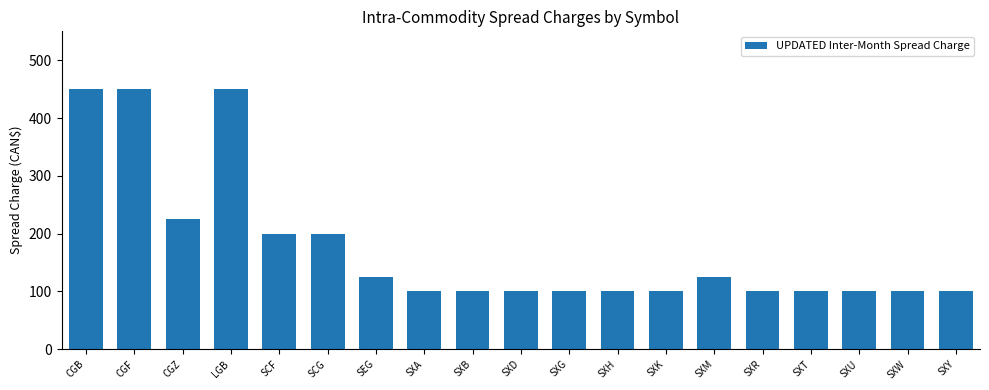

Between SXD and SCG, which is larger?

SCG